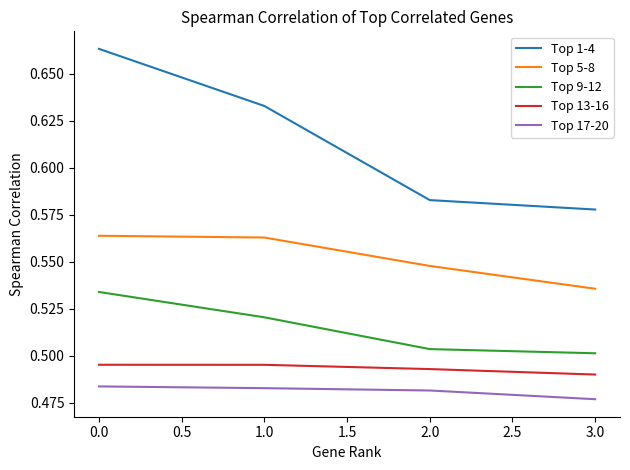

How many Top 9-12 values are between 0 and 1?

4